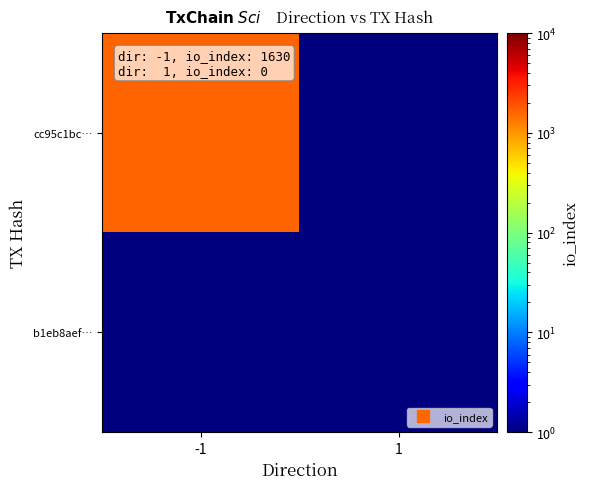

Rank the series by their average value, from lowest to highest.

b1eb8aef…, cc95c1bc…